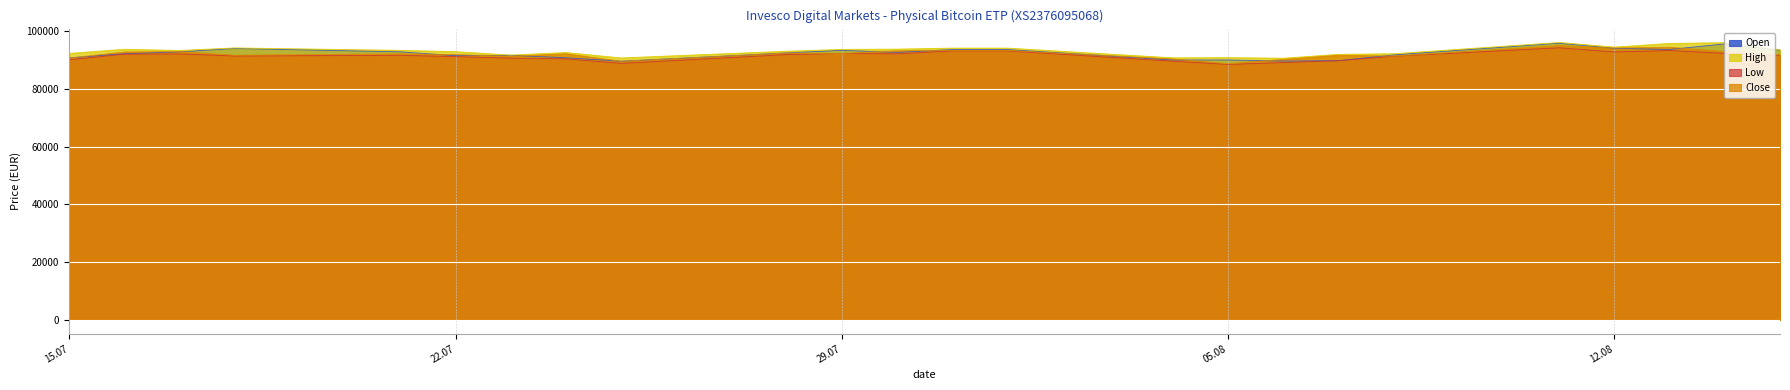

Reading right to left, what are all the values shown in this chart?

Open: 93459	95623	93677	94083	95856	91797	89803	89658	90050	90035	93654	93654	92674	93376	92481	89614	90806	91665	91530	92865	94025	92869	92195	90773
High: 93587	96038	95778	94501	96107	92207	91987	90656	90849	90783	94160	94160	93804	93705	93078	90746	92621	91742	92922	93378	94222	93341	93756	92318
Low: 91682	92334	93322	92825	94269	91325	89803	89135	88514	89615	93183	93183	92170	92290	91892	88875	90431	90688	91203	91663	91417	92135	92058	90121
Close: 91824	92959	94449	94185	95030	91382	91683	90244	88743	90375	93355	93355	93228	92290	92438	89604	92184	91327	91903	92154	91695	92939	92819	90703